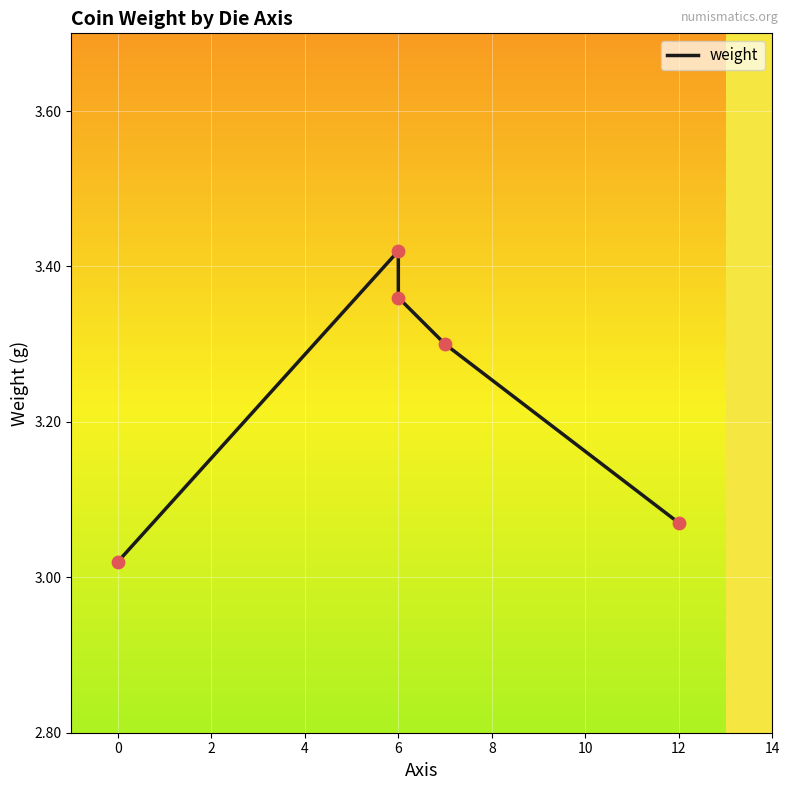

What is the change in value from 6 to 12?

-0.3